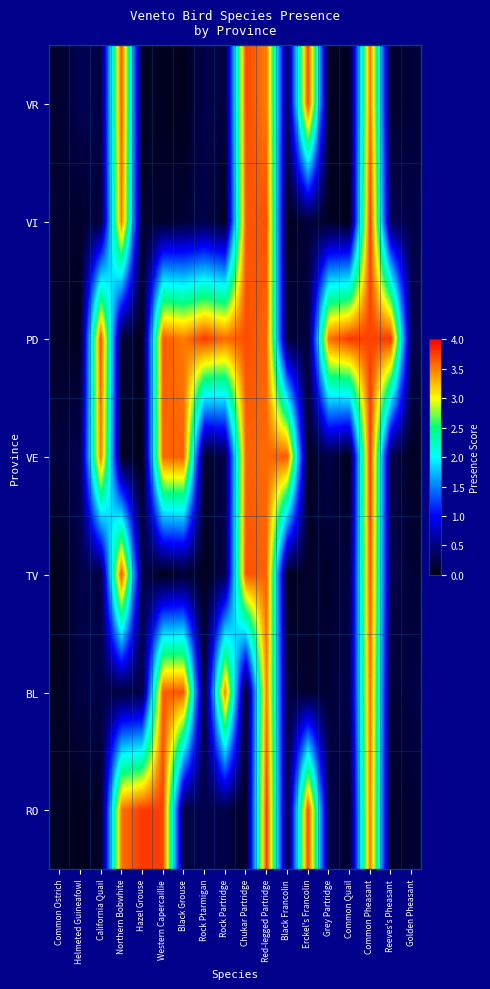

At Hazel Grouse, list the series in order from smallest to largest.

VE, PD, VR, VI, BL, TV, RO